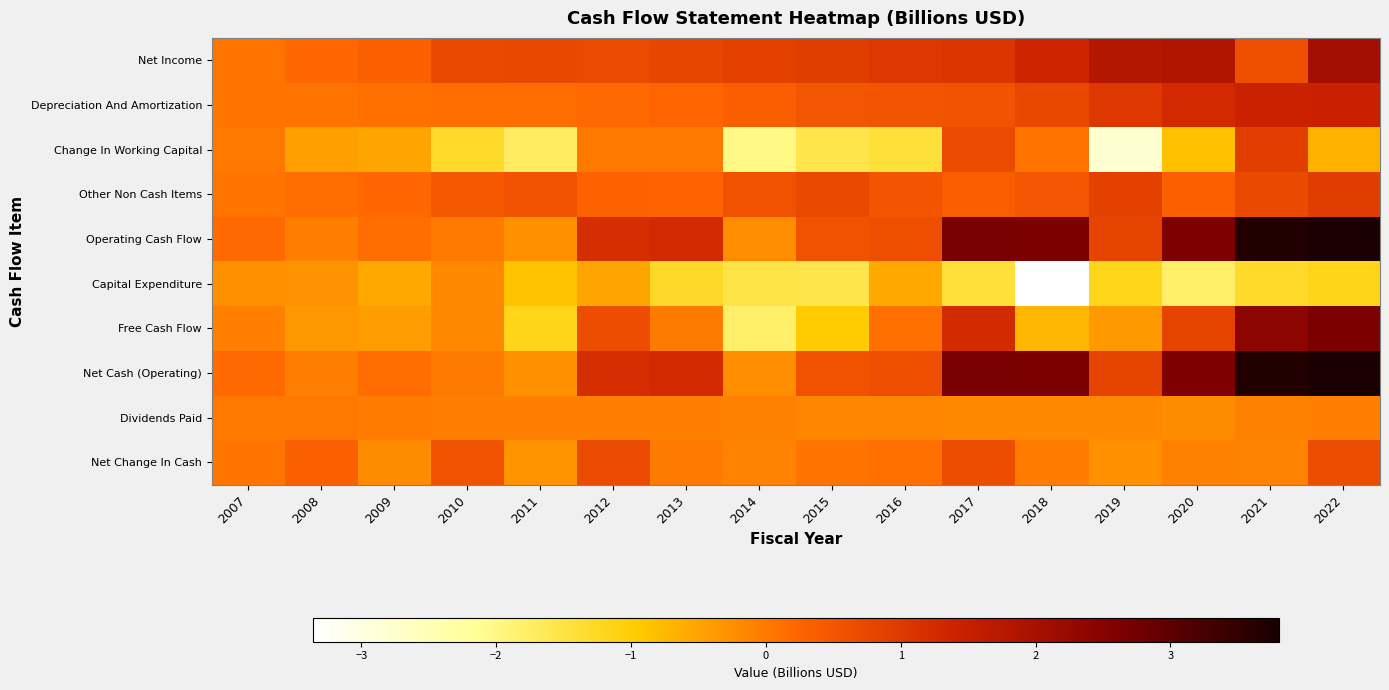

How many data points does each series have?

16